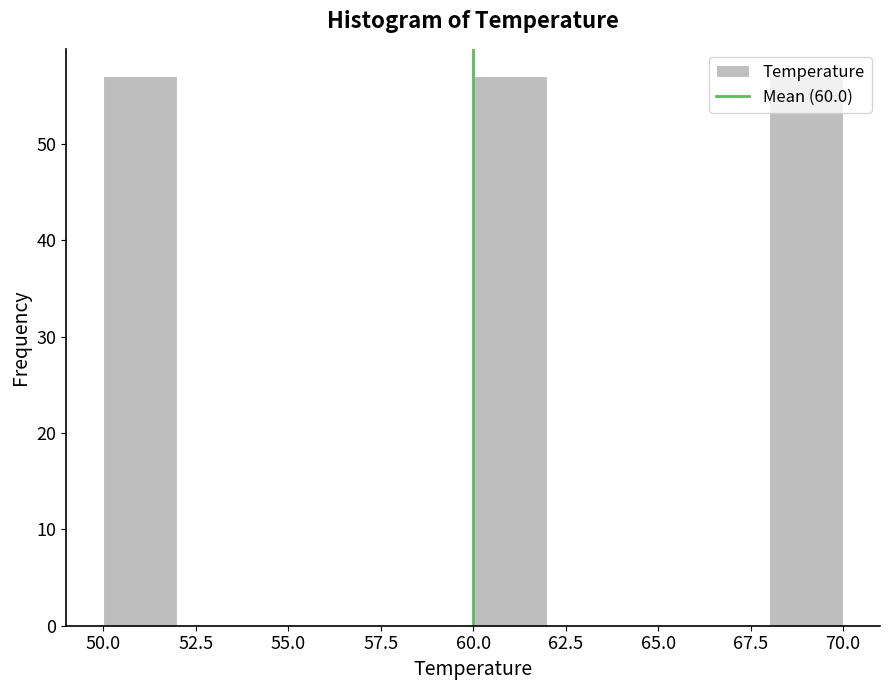

What is the height of the bar covering 50 to 52 on the x-axis? The values are not printed on the chart, so give them approximately, as read against the axis.

57